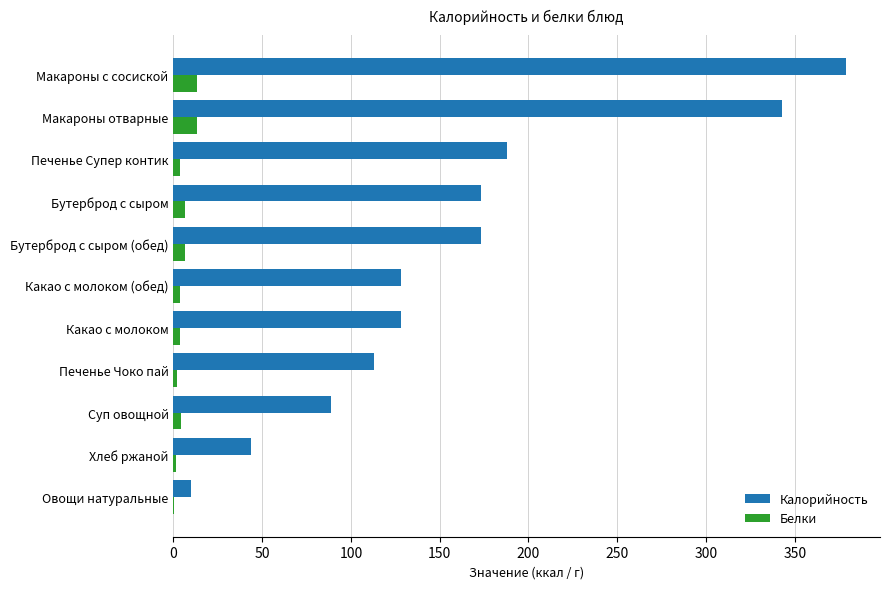

Which label corresponds to the largest value in the chart?

Макароны с сосиской